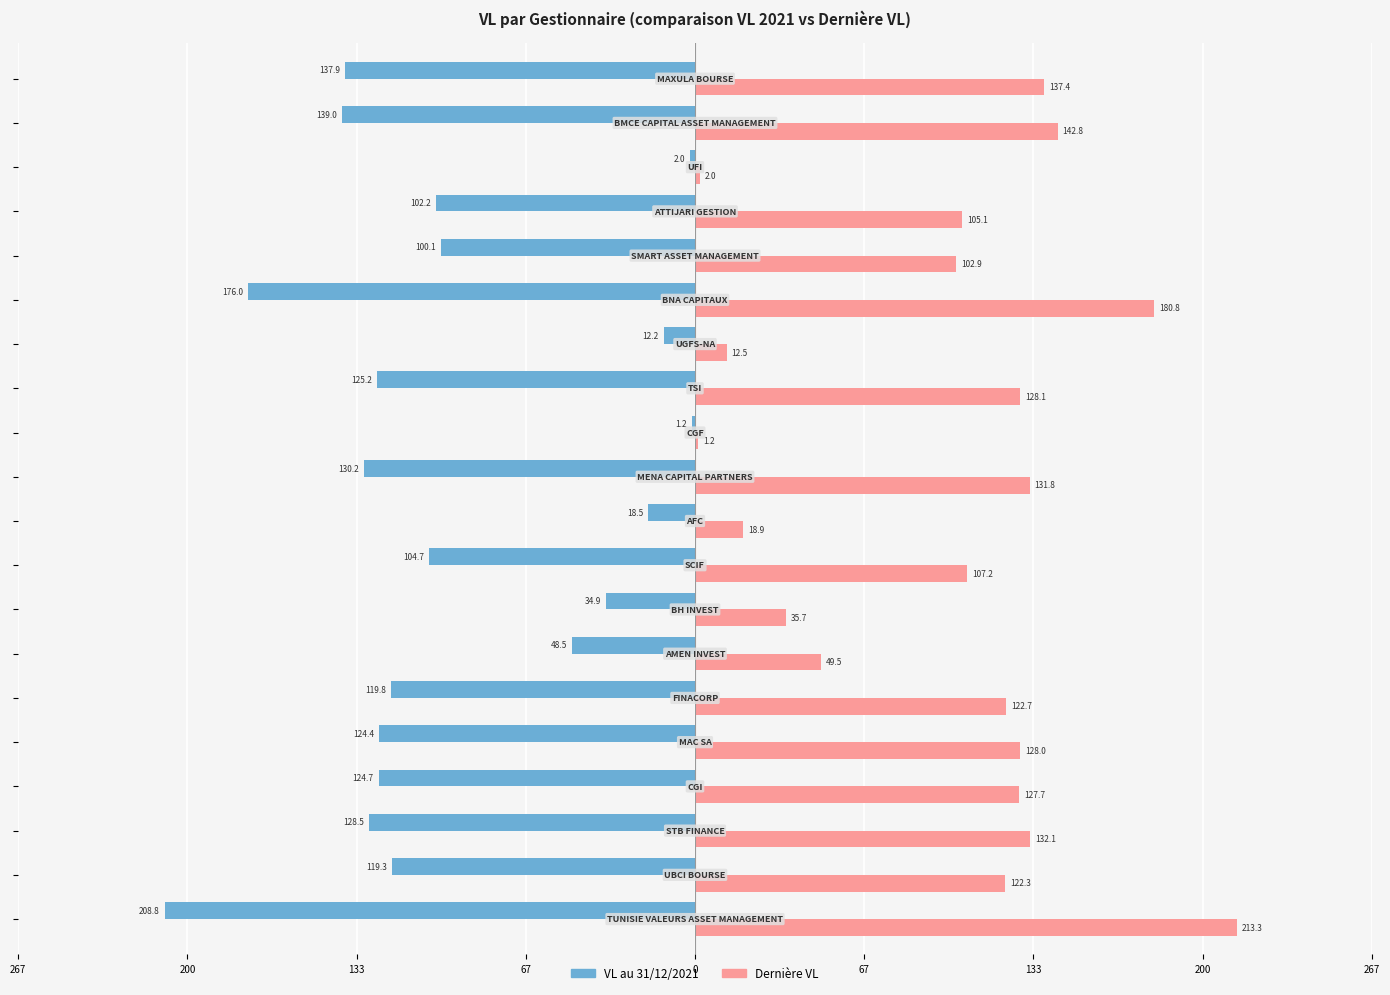

What are all the series names shown in the legend?

VL au 31/12/2021, Dernière VL